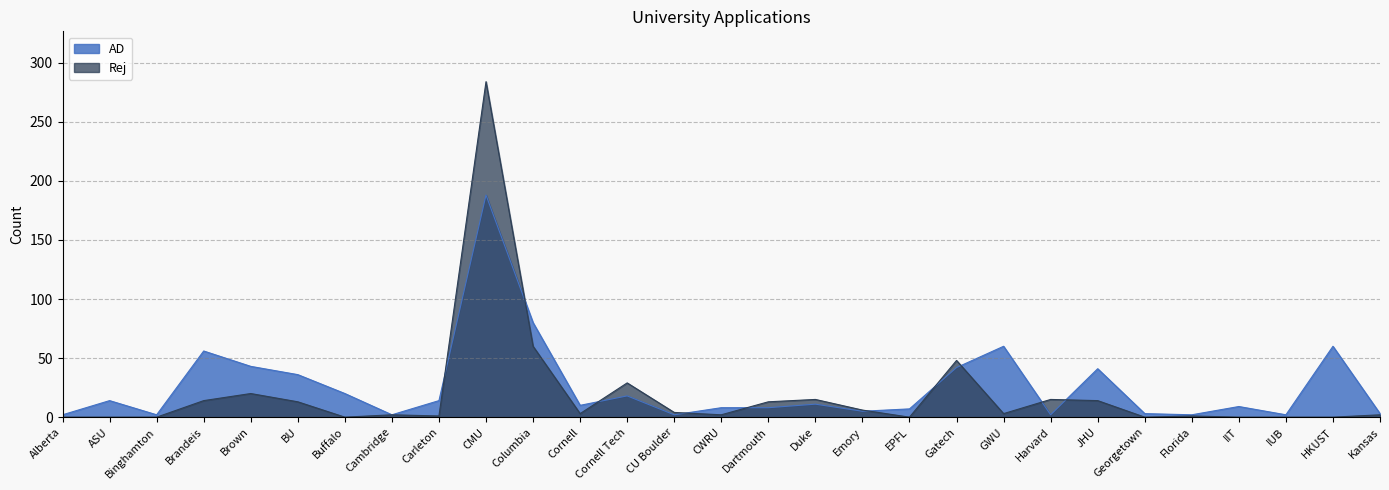

How many intersections are there between AD and Rej?

10